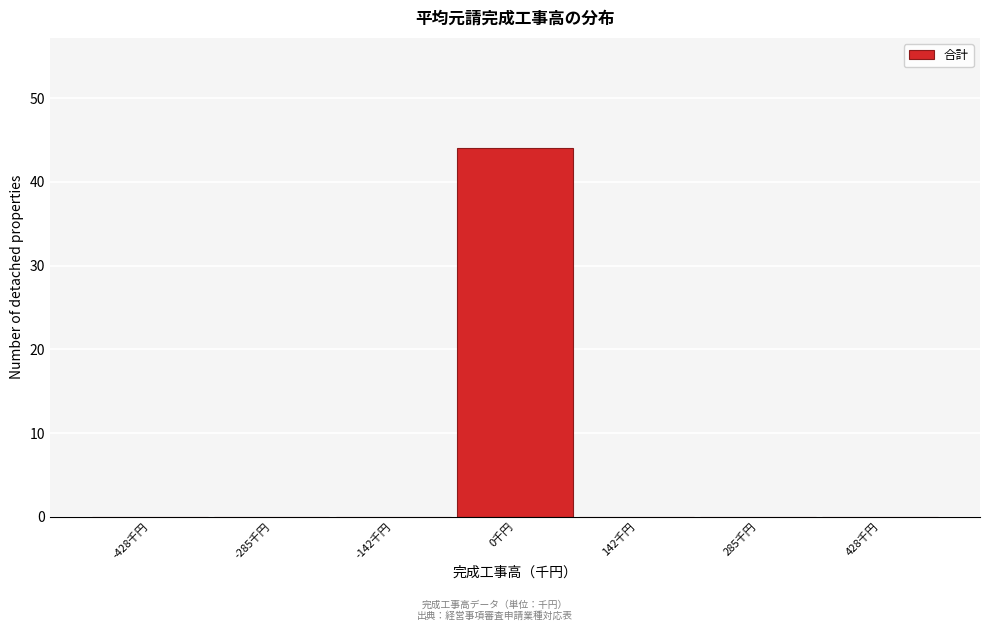

Reading left to right, transcribe all the data shown in this chart.

-428千円=0	-285千円=0	-142千円=0	0千円=44	142千円=0	285千円=0	428千円=0